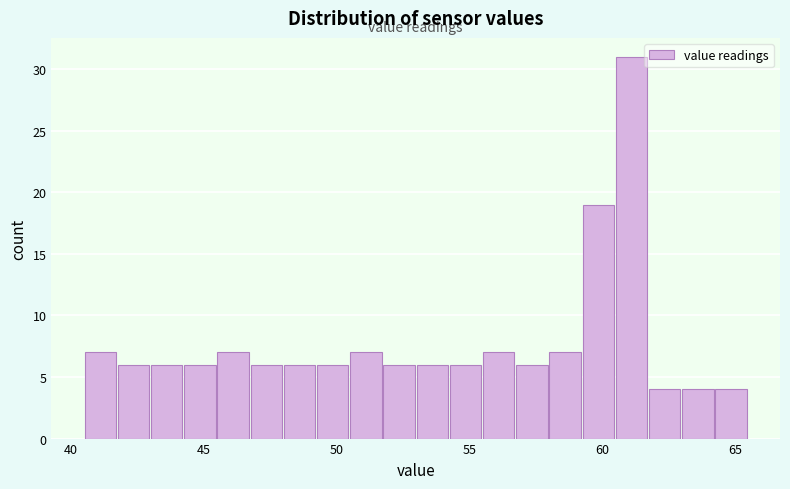

Around what value on the x-axis is the tallest bar? Give the approximate position of its centre, as read against the axis.

61.0